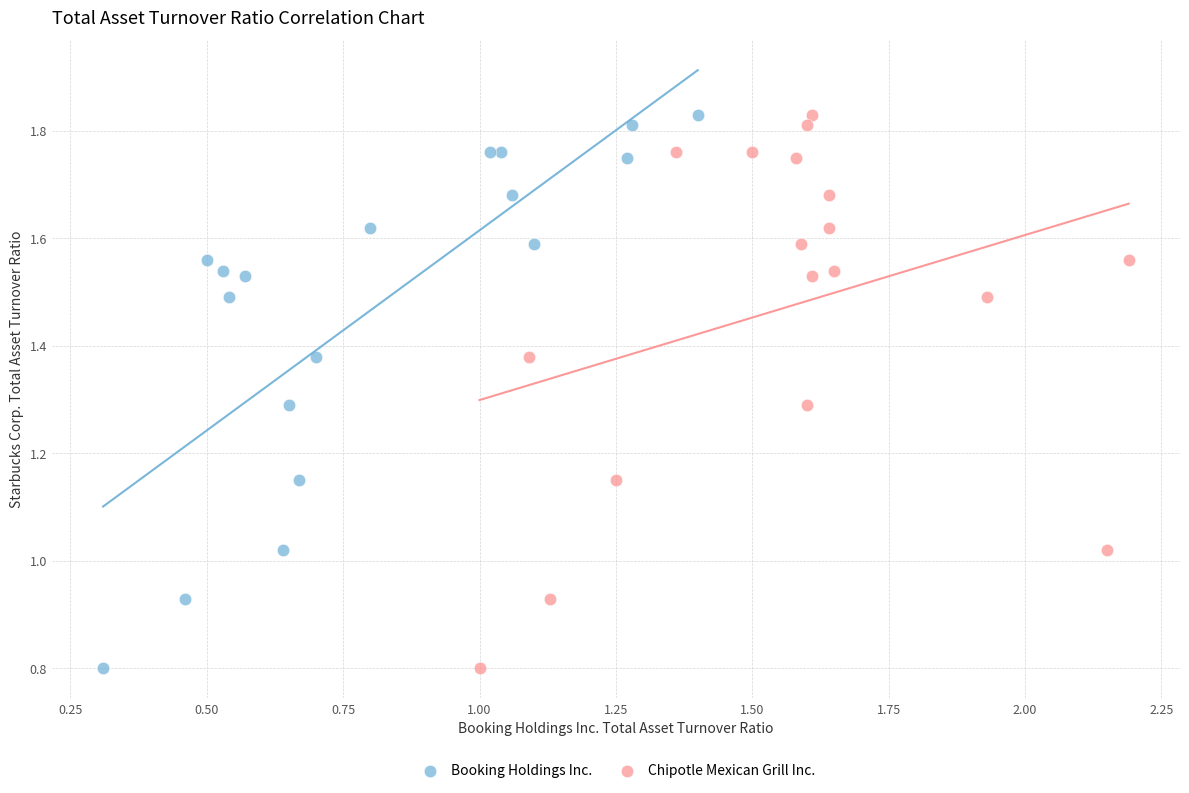

What are all the series names shown in the legend?

Booking Holdings Inc., Chipotle Mexican Grill Inc.